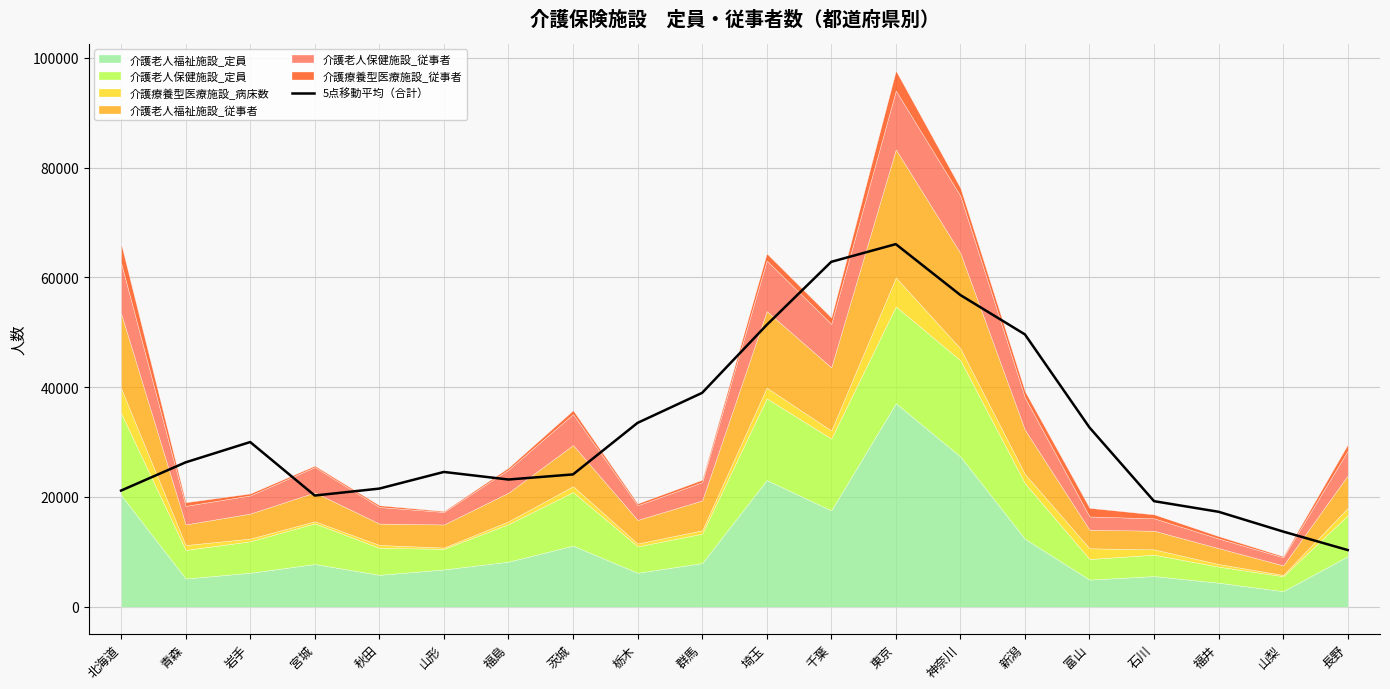

What is the label of the 4th point from the right?

石川